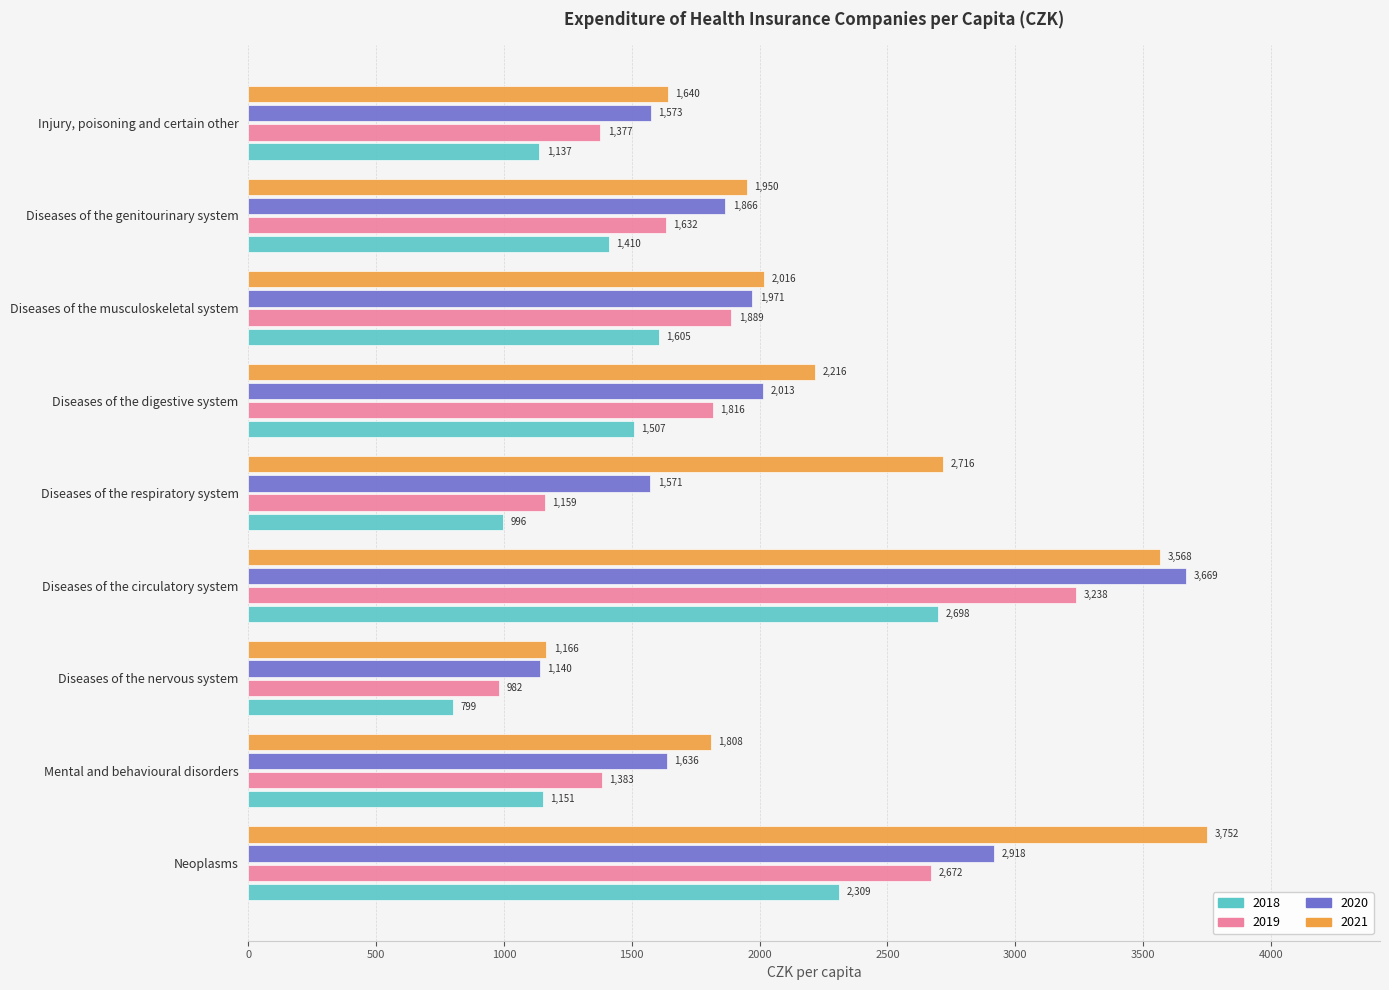

Which series has the largest range (max minus min)?

2021